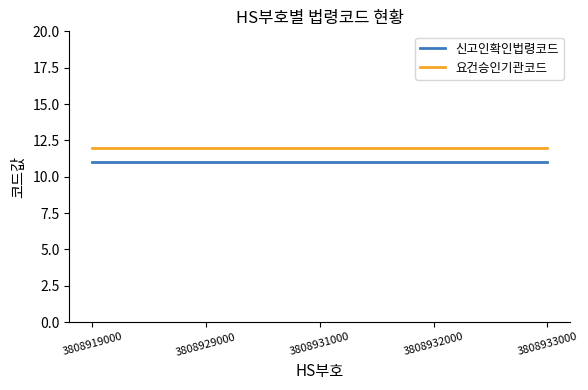

What is the average value of the 신고인확인법령코드 series?

11